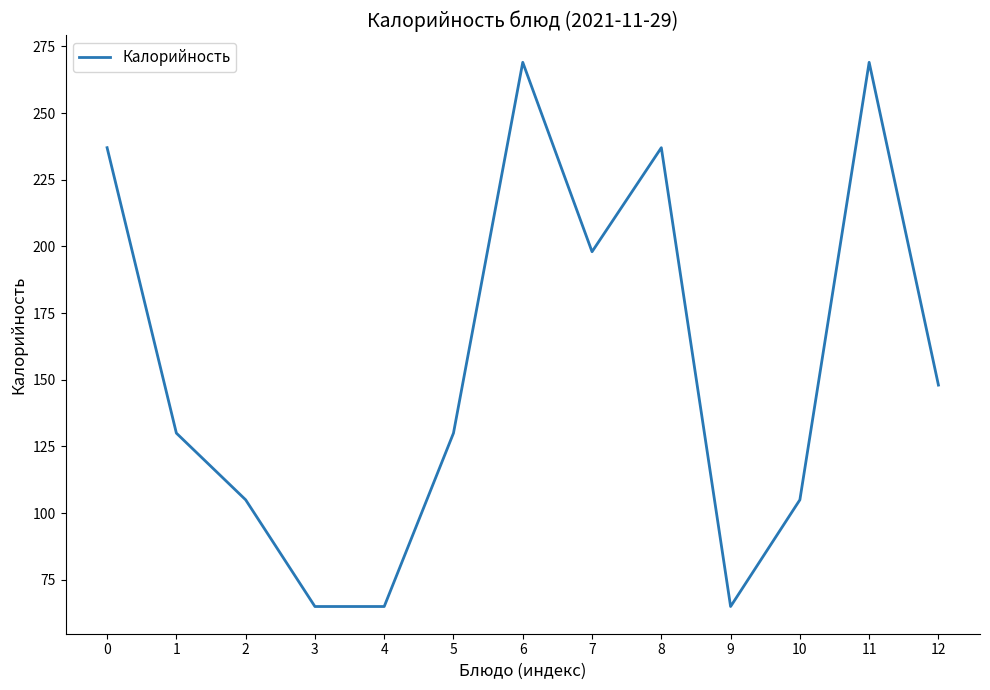

What is the smallest value displayed?

65